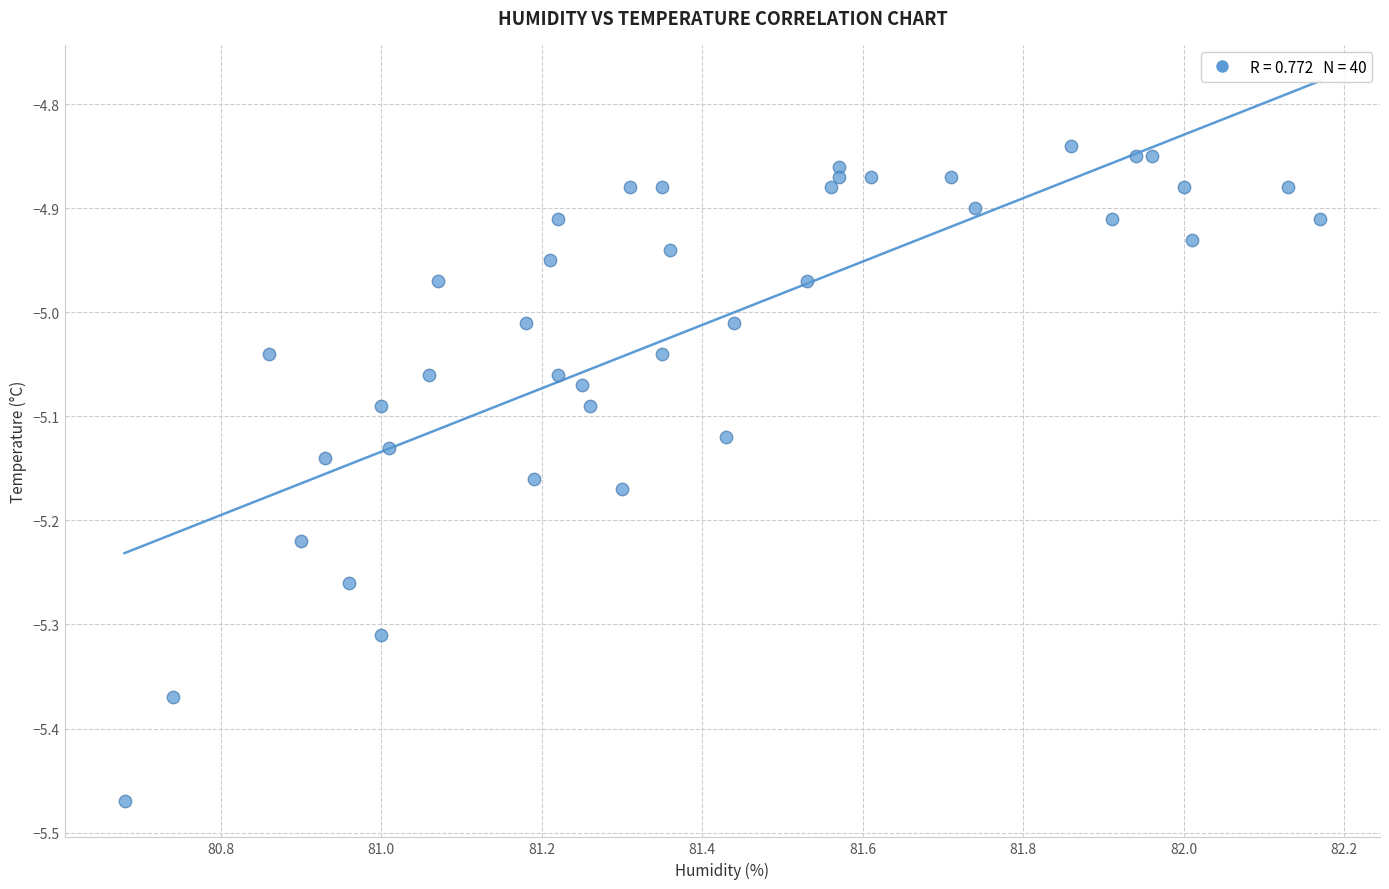

What is the range of Y values (max minus min)?

0.6